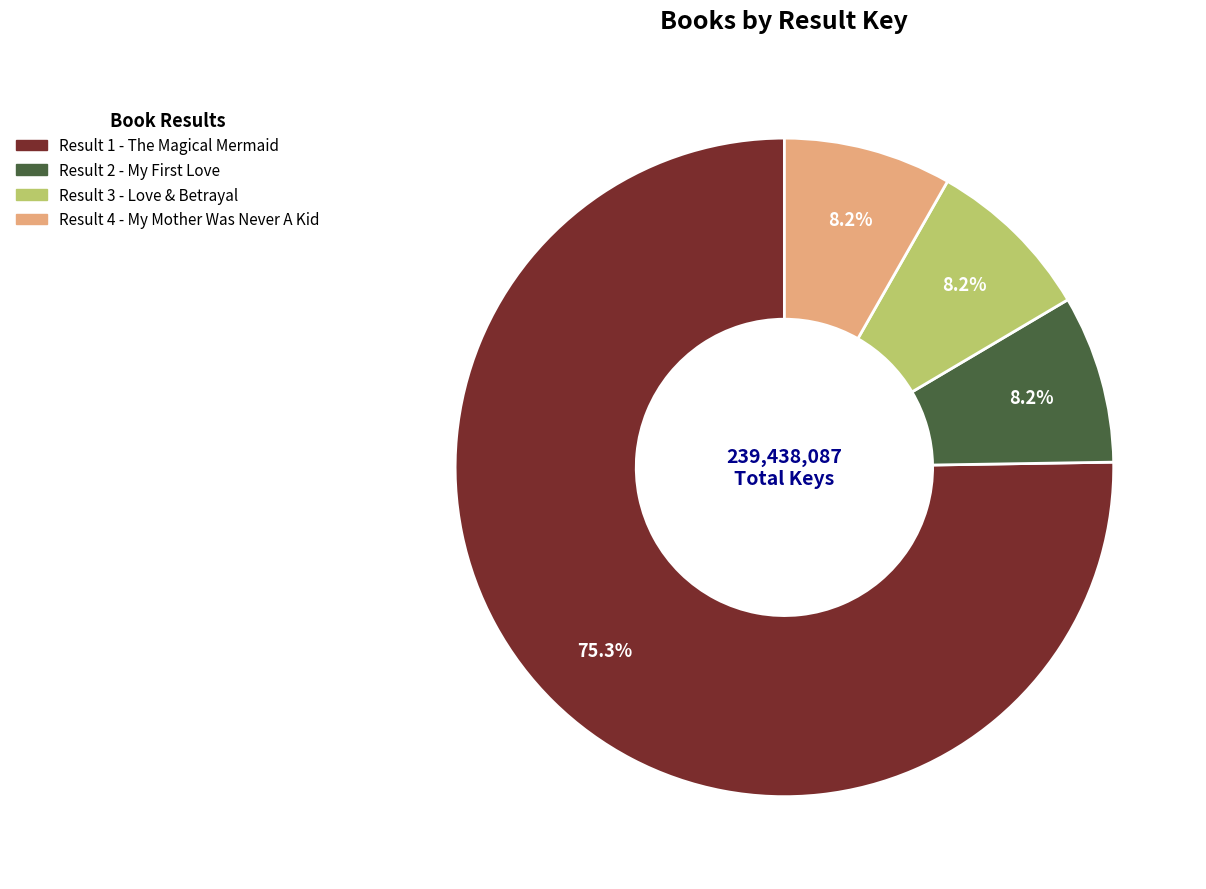

The Result 4 - My Mother Was Never A Kid slice represents 15% of the pie. True or false?

False